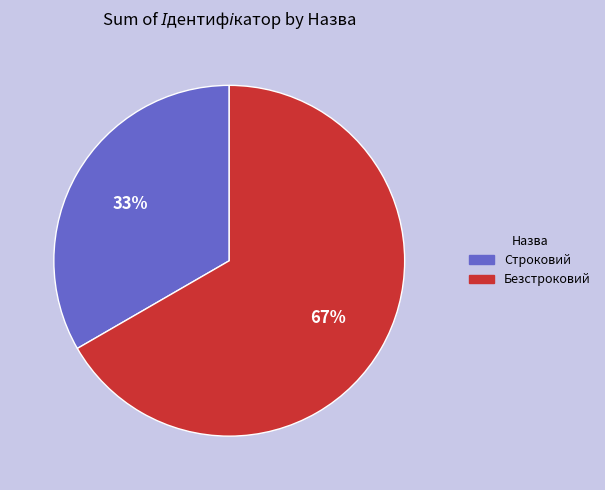

To the nearest percent, what is the average slice percentage?

50%